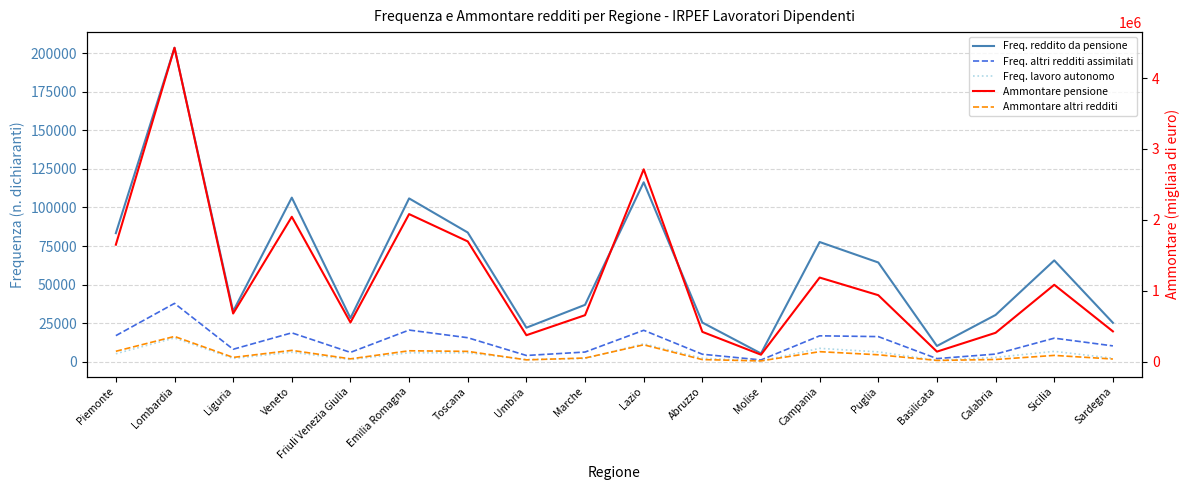

In Ammontare altri redditi, how many points are higher than both neighbors (excluding endpoints)?

6